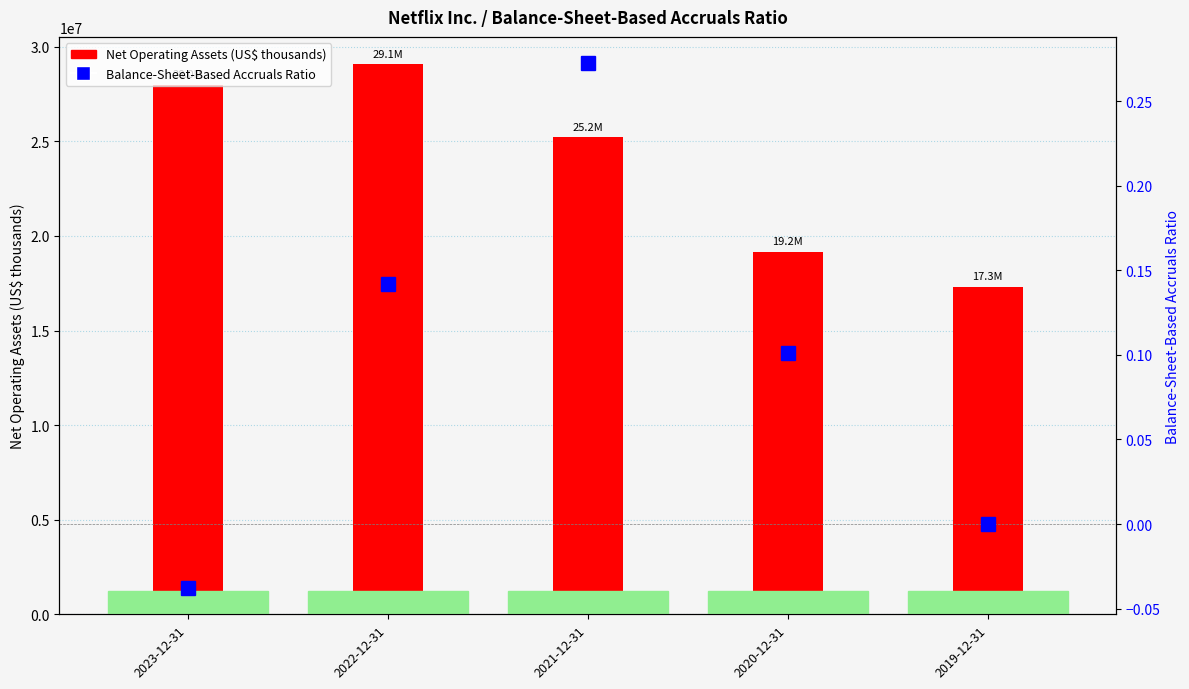

What is the approximate value of Net Operating Assets (US$ thousands) at 2022-12-31?

29072025.0